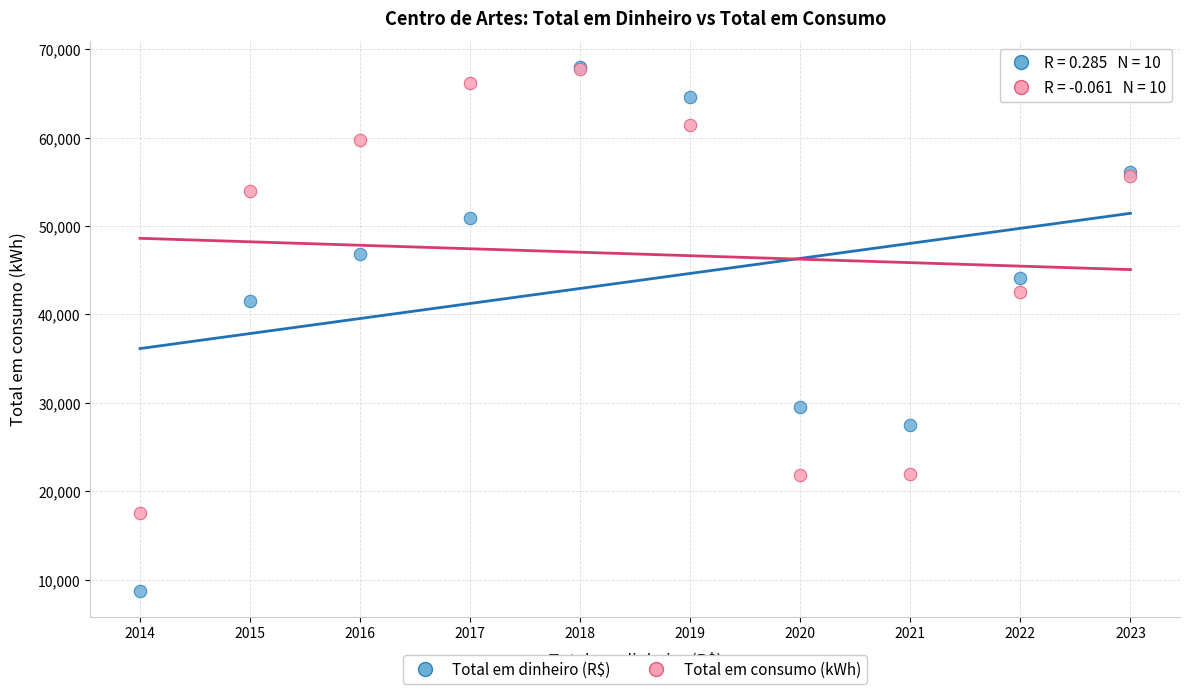

In the Total em dinheiro (R$) series, what Y value is closest to 38378?

41525.3